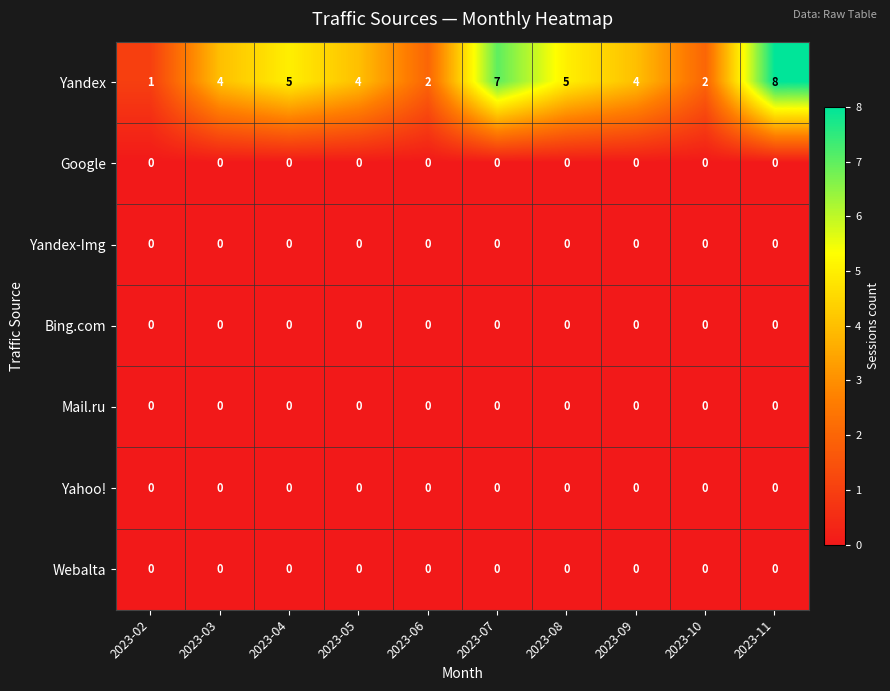

At which category is the sum across all series the highest?

2023-11